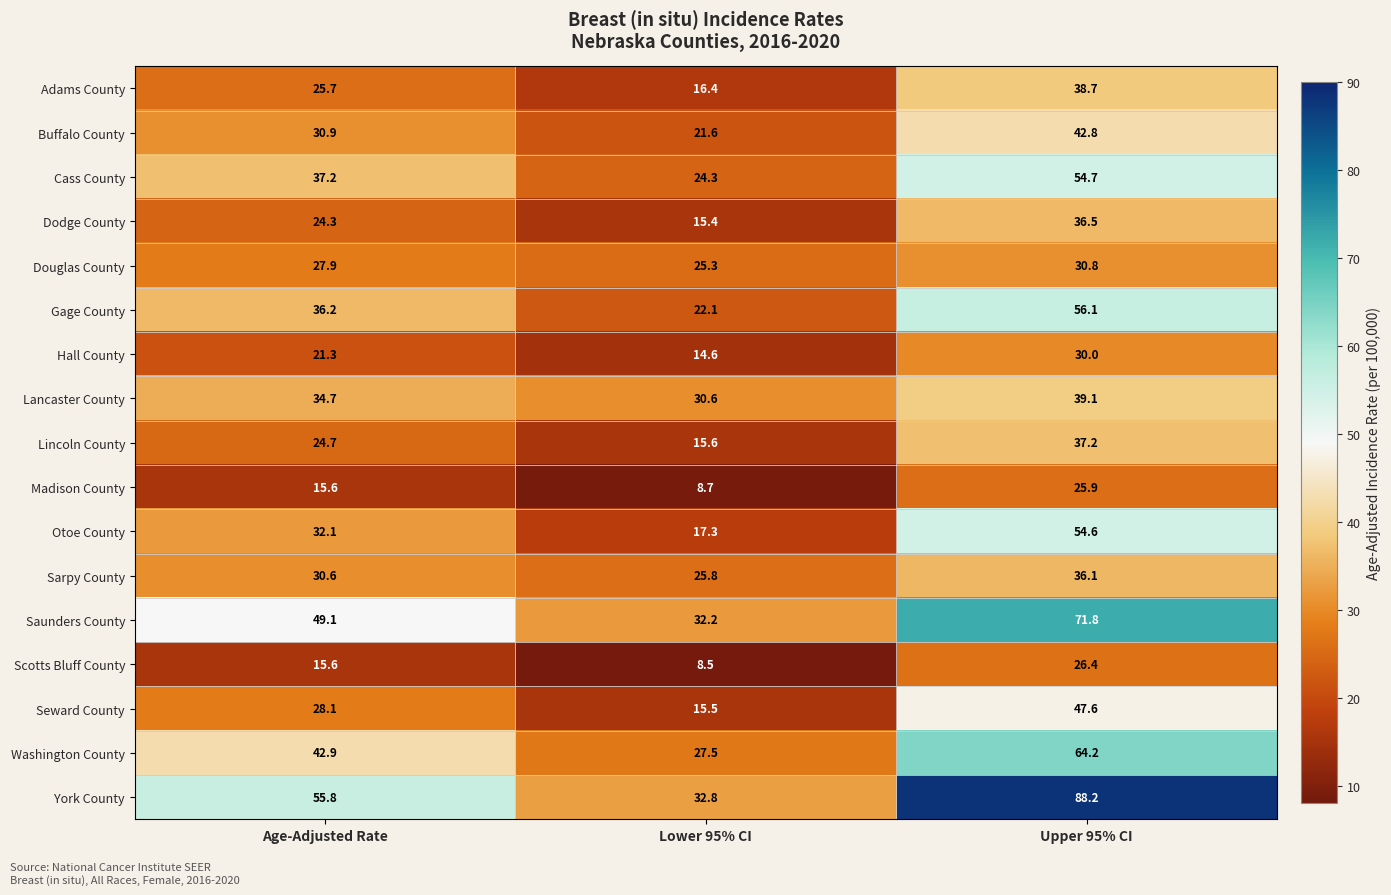

The value of Scotts Bluff County at Upper 95% CI is 26.4. True or false?

True